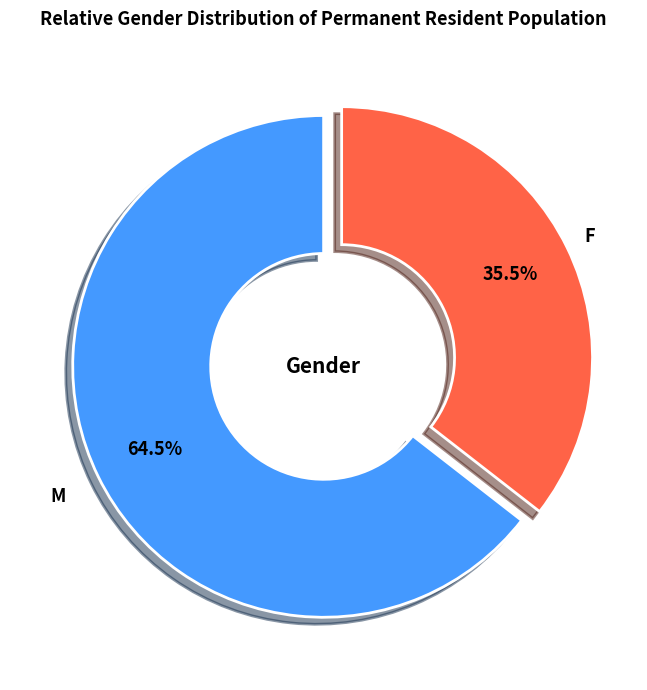

Is there any slice that represents more than half of the pie?

Yes